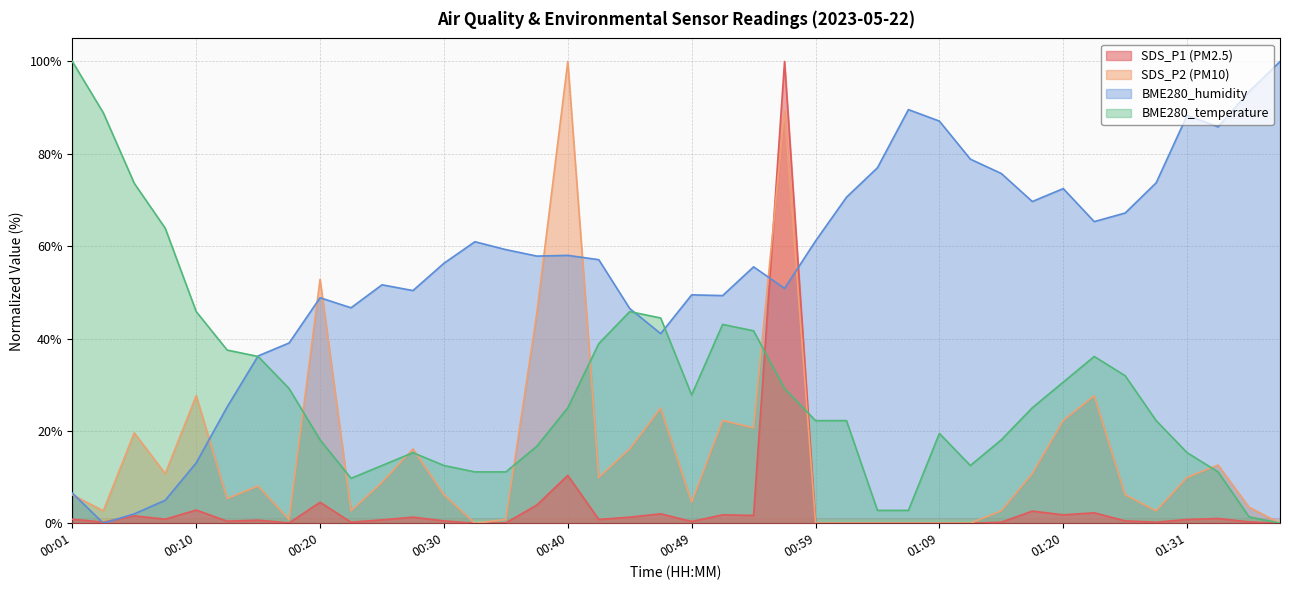

Is the value of BME280_humidity at 01:12 greater than the value of SDS_P1 at 01:26?

Yes